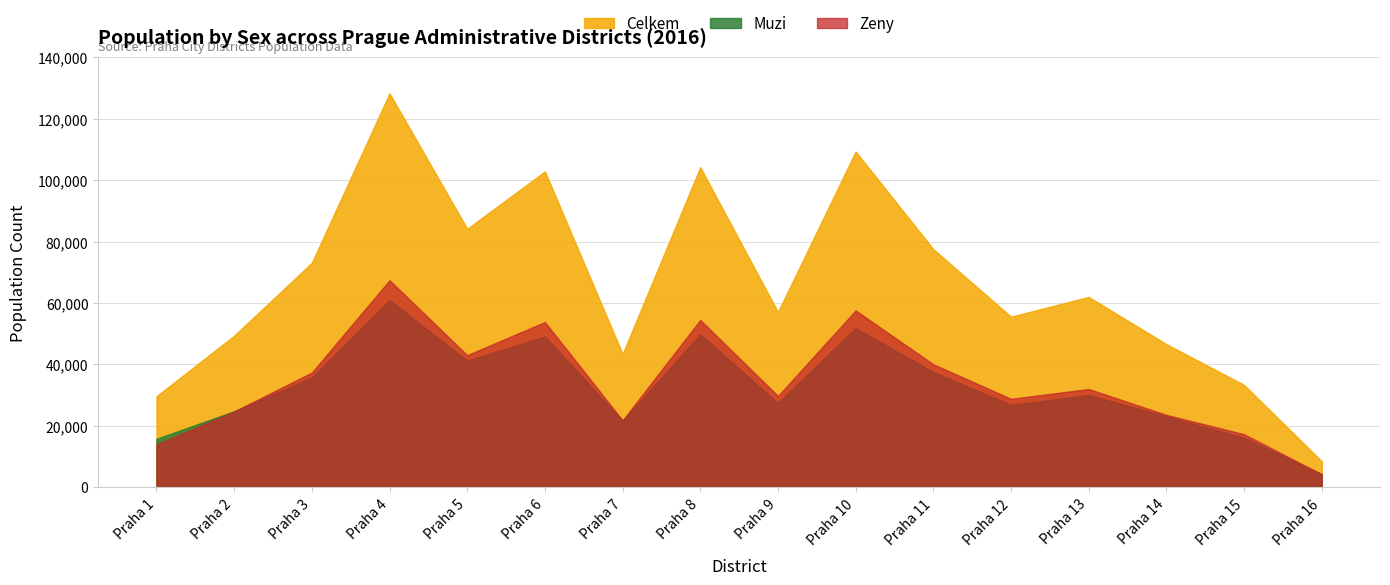

Rank the series by their maximum value, from lowest to highest.

Muzi, Zeny, Celkem